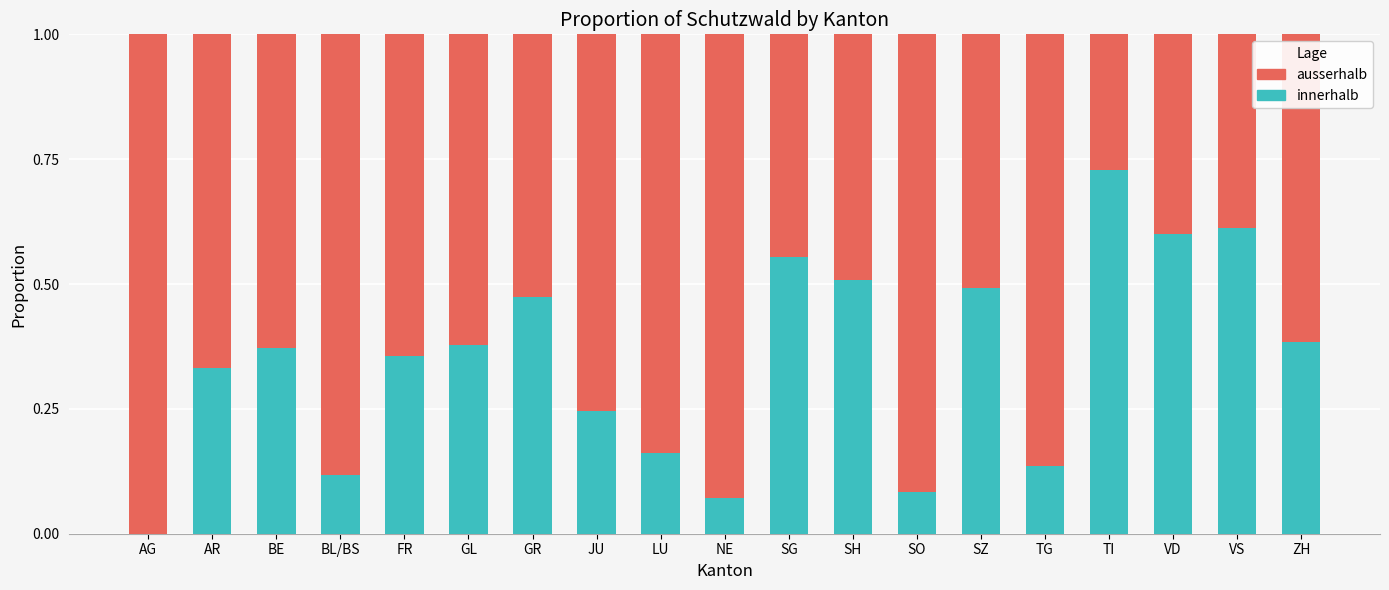

Are the bars horizontal?

No